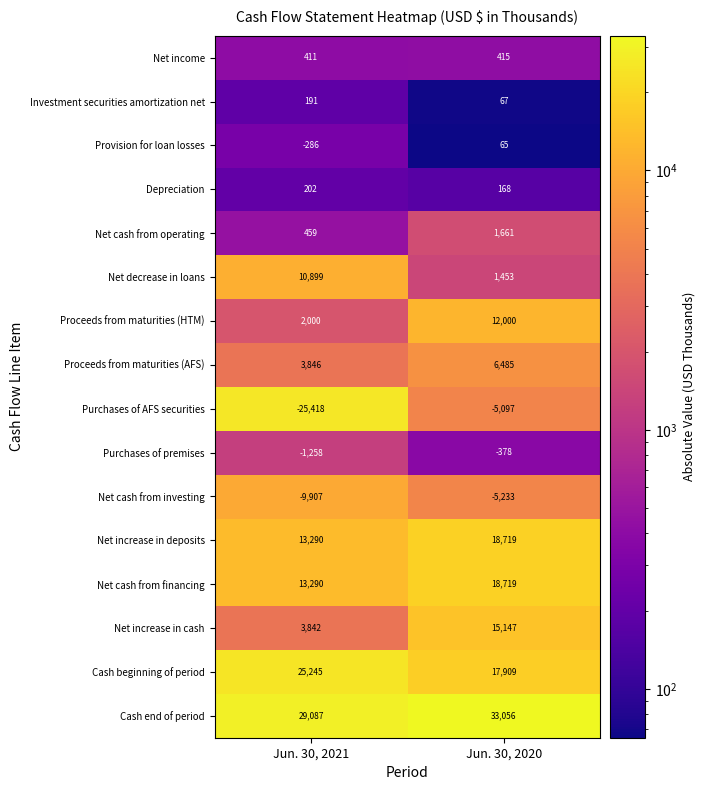

Read the Net decrease in loans value at Jun. 30, 2020, to the nearest 100.

1500